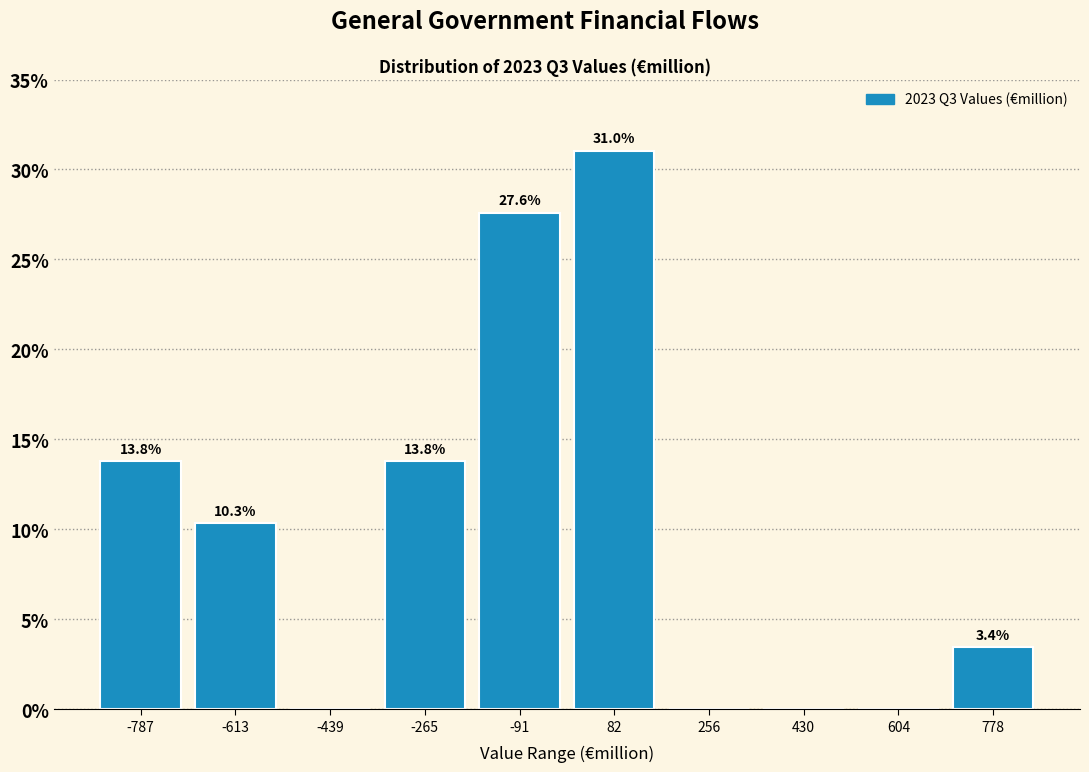

Over which range of the x-axis is the bar tallest?

0 to 160